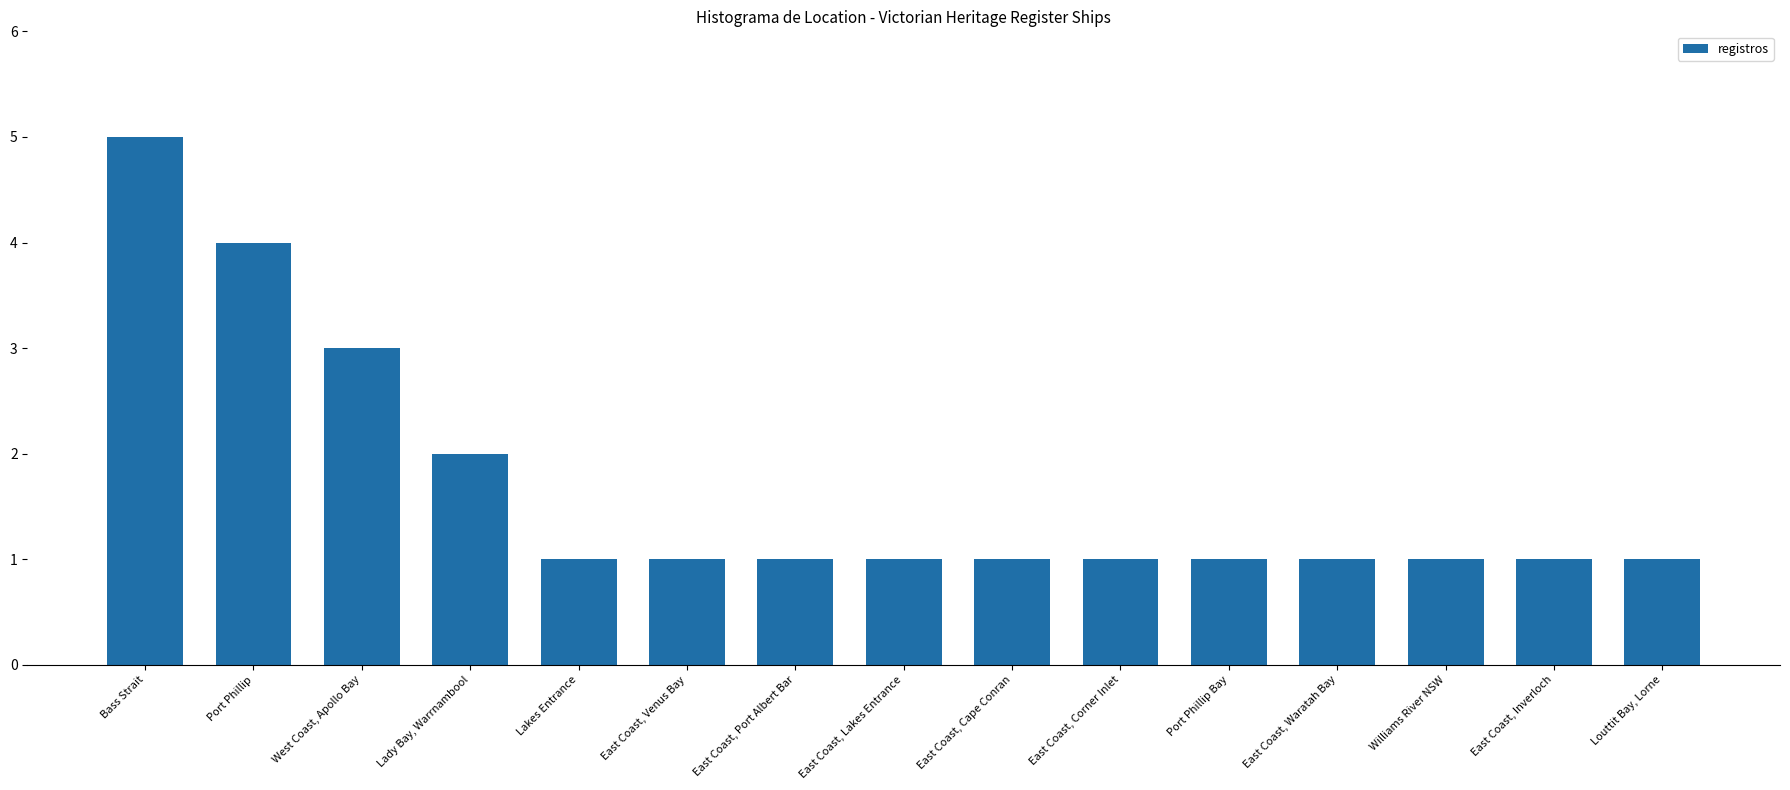

The chart shows a value of 1 at East Coast, Corner Inlet. True or false?

True